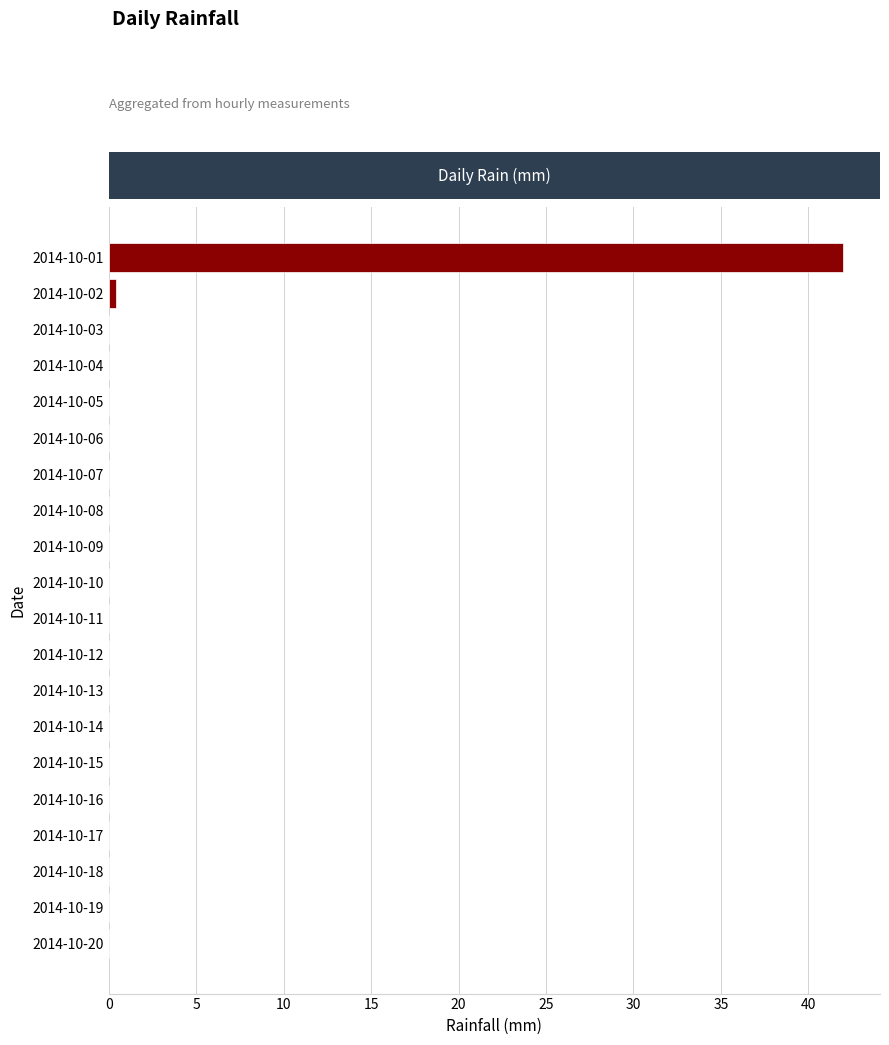

True or false: the data shows -22.0 at 2014-10-07.

False